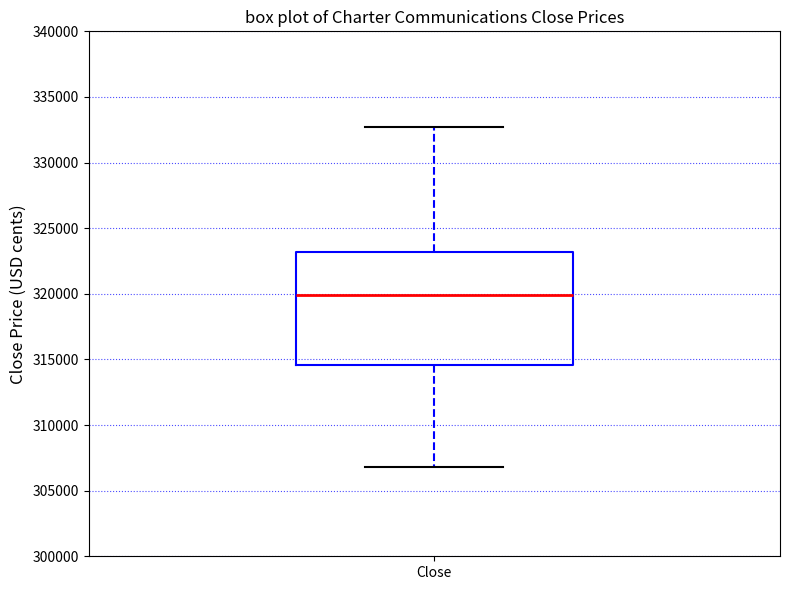

Where does the upper whisker of the box for Close end on the y-axis? The values are not printed on the chart, so give them approximately, as read against the axis.

332500